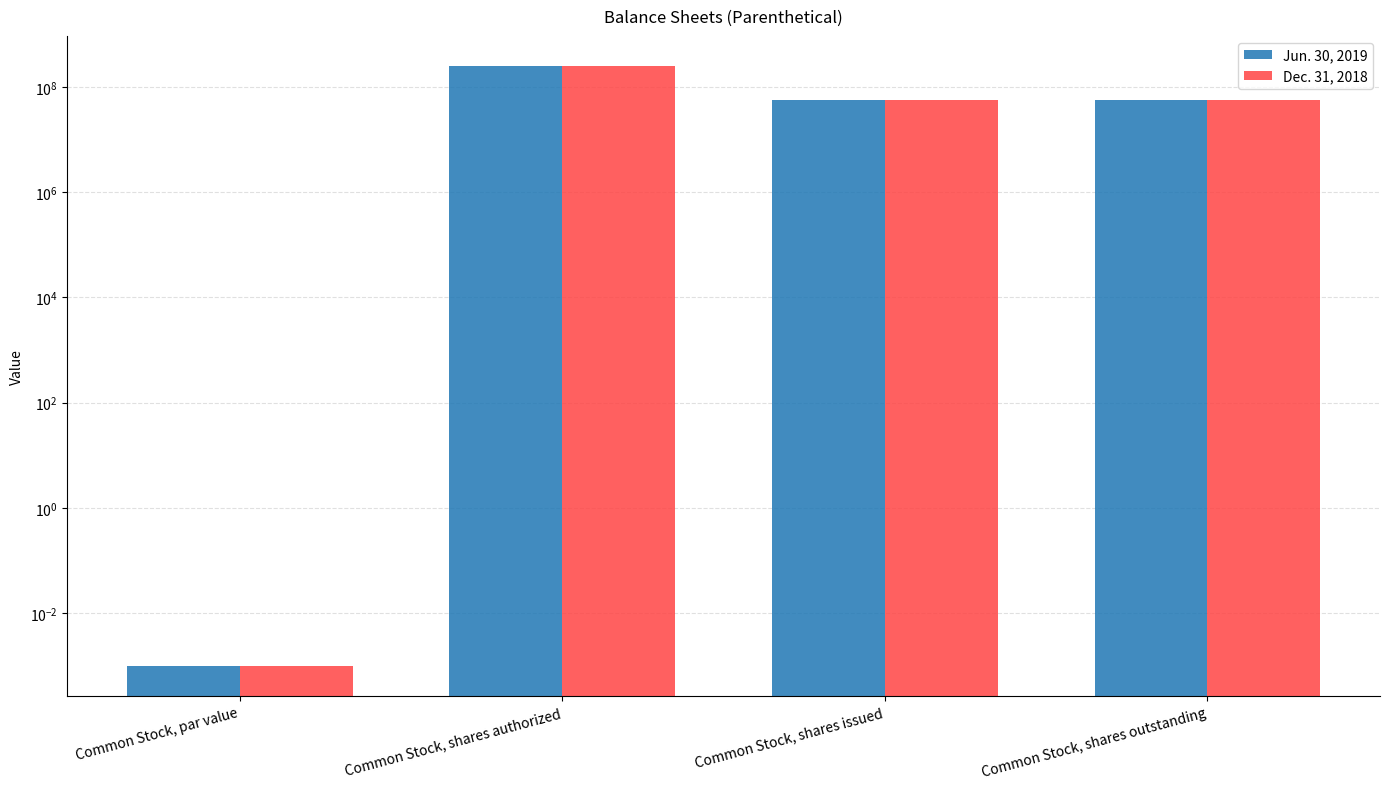

How many bars are there in total?

8